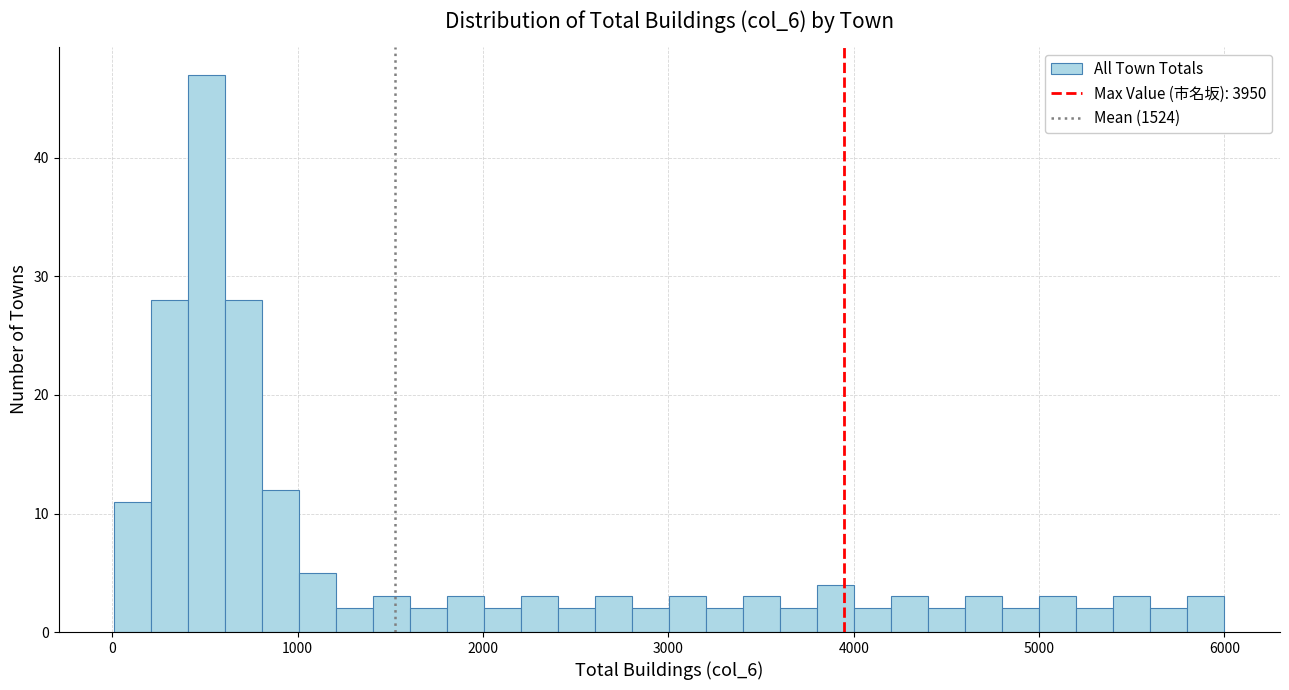

Around what value on the x-axis is the tallest bar? Give the approximate position of its centre, as read against the axis.

500